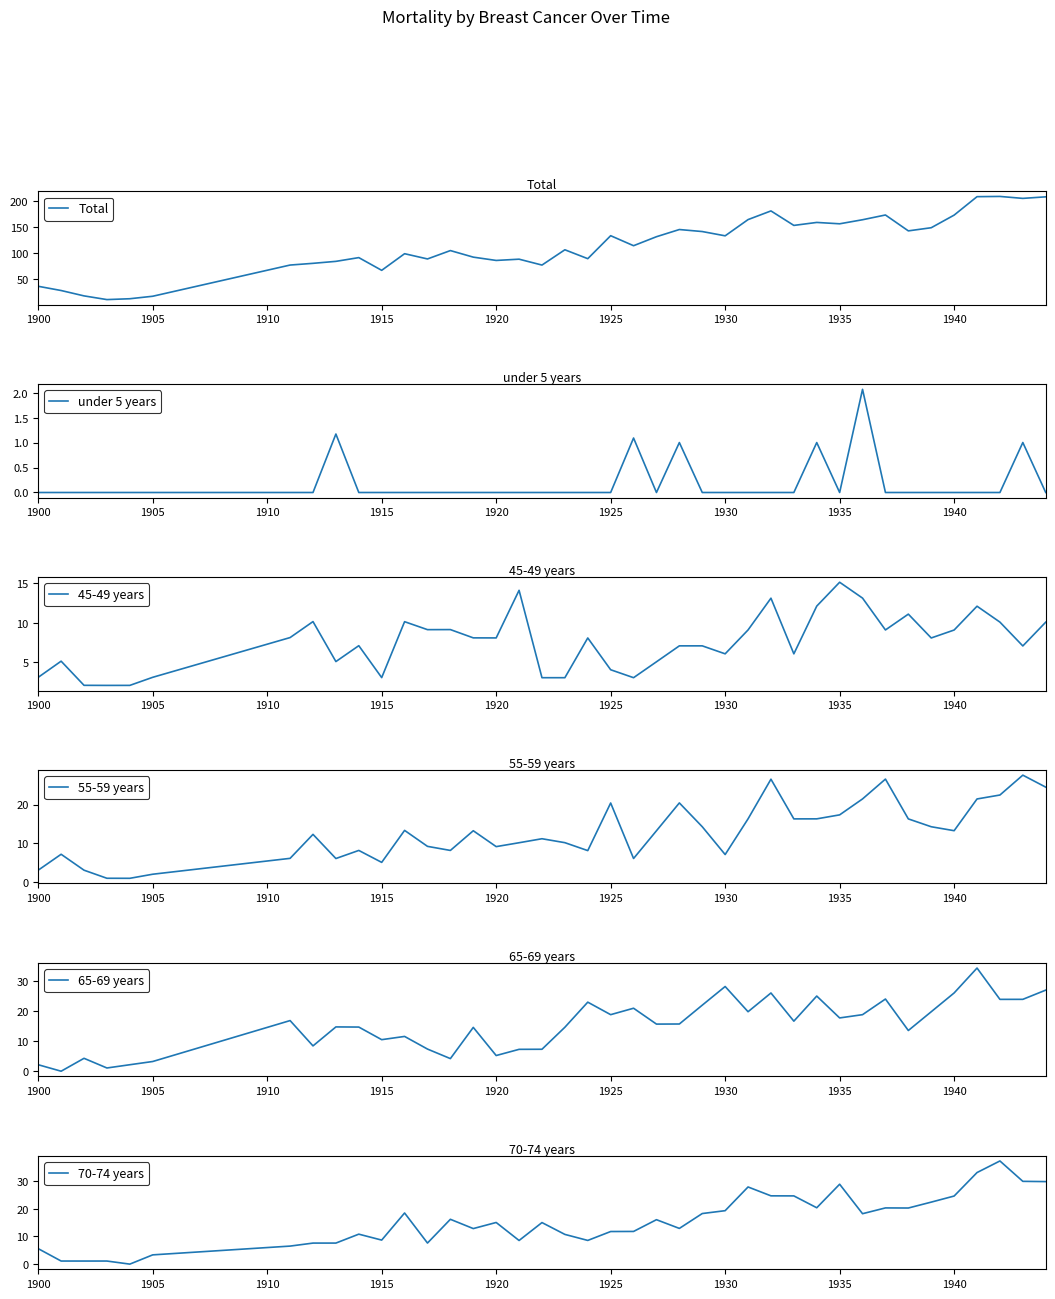

What is the highest value of the Total series?

209.8